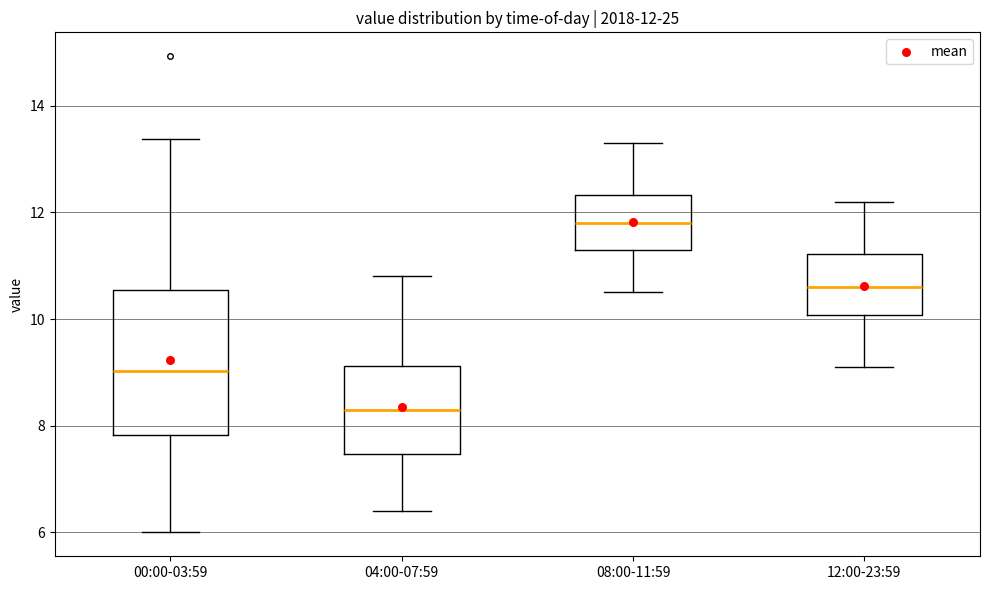

Which box is the tallest, from its lower edge to its upper edge?

00:00-03:59